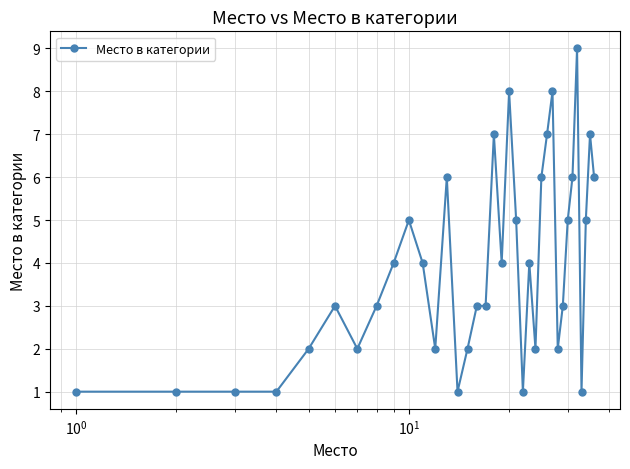

What is the average value?

4